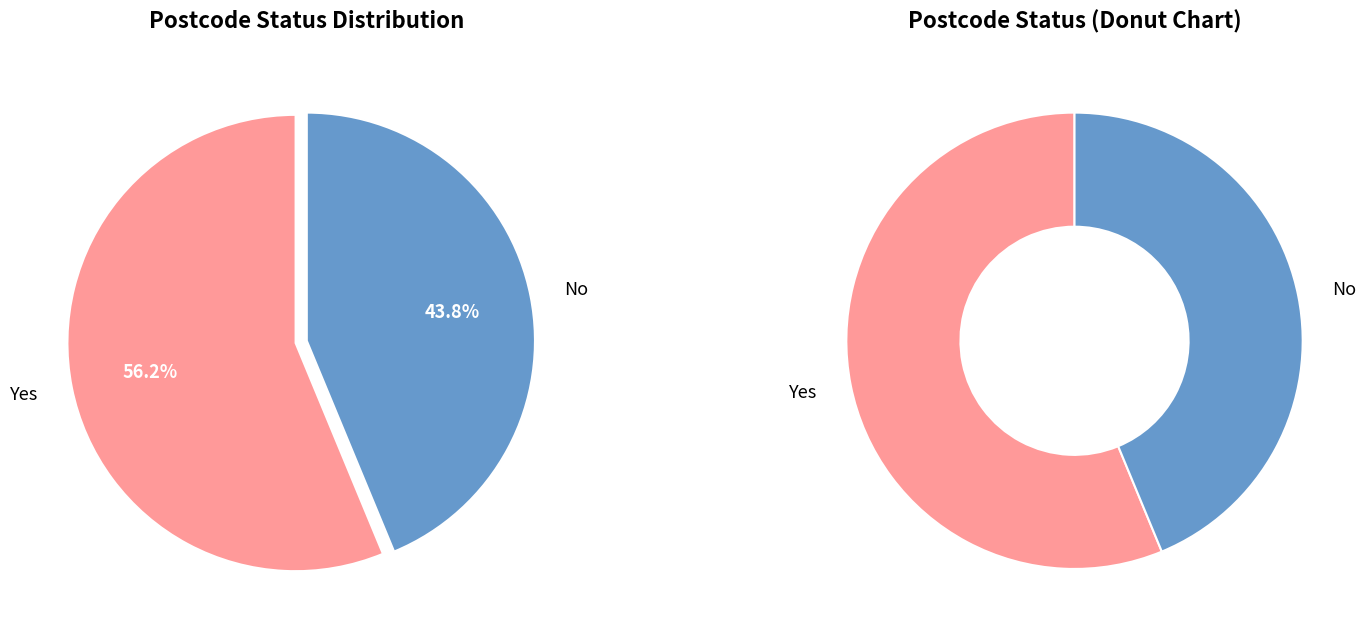

Approximately how many times larger is the value at Yes compared to No?

1.3